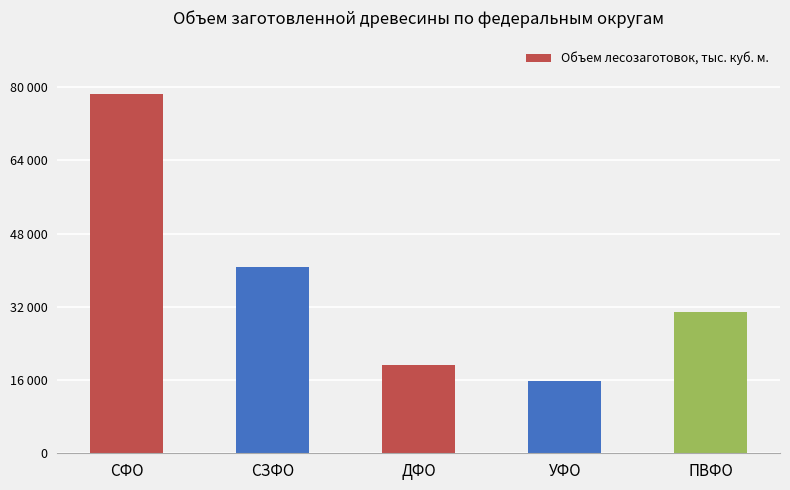

What position from the right is ПВФО?

1